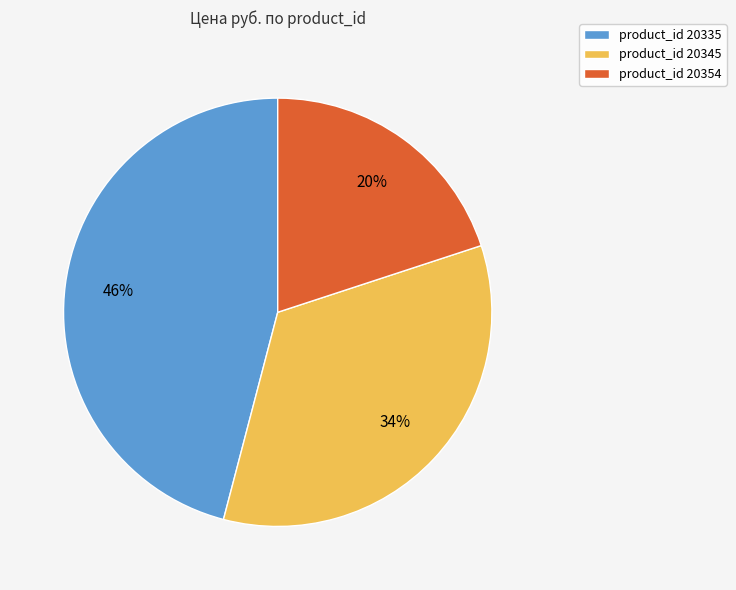

What is the ratio of the value at product_id 20345 to the value at product_id 20354?

1.7